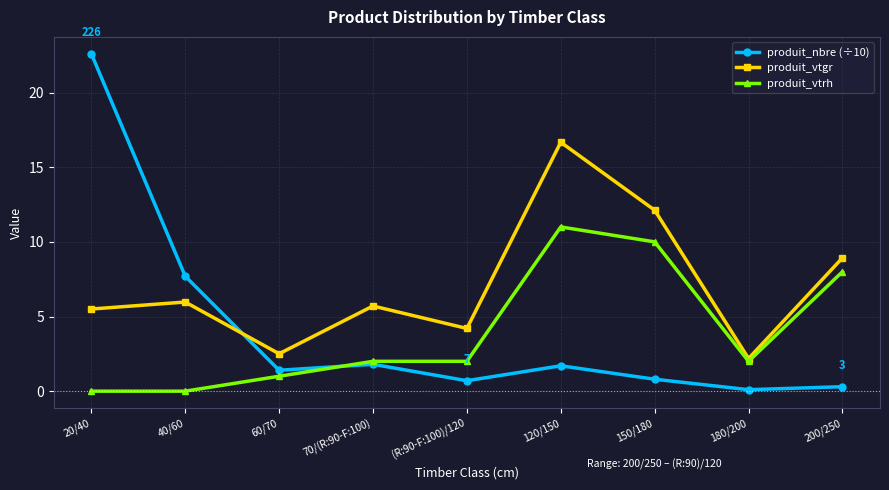

At how many categories does at least one series exceed 5?

6